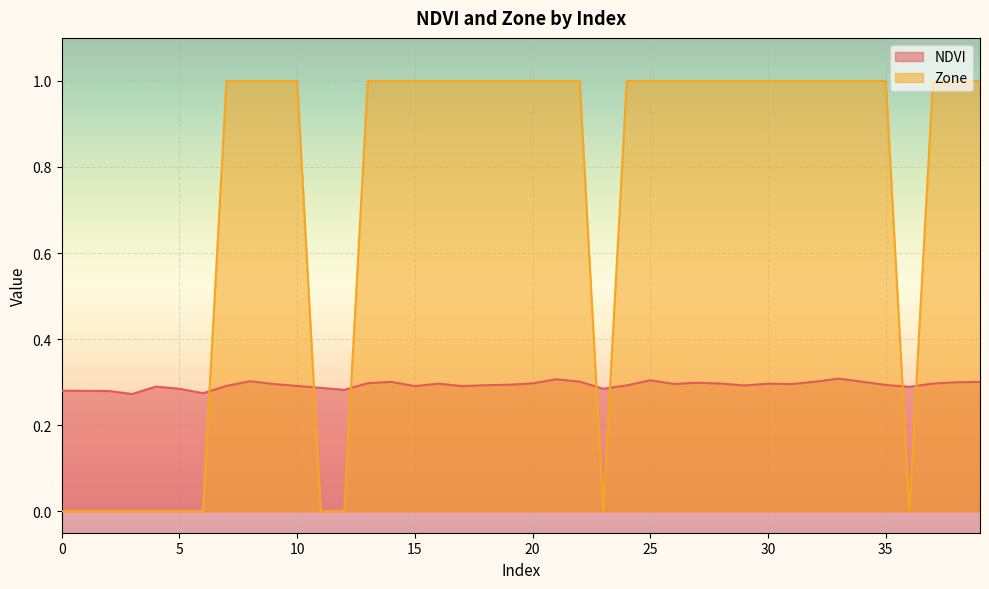

Which has a higher value, 35 or 21?

21